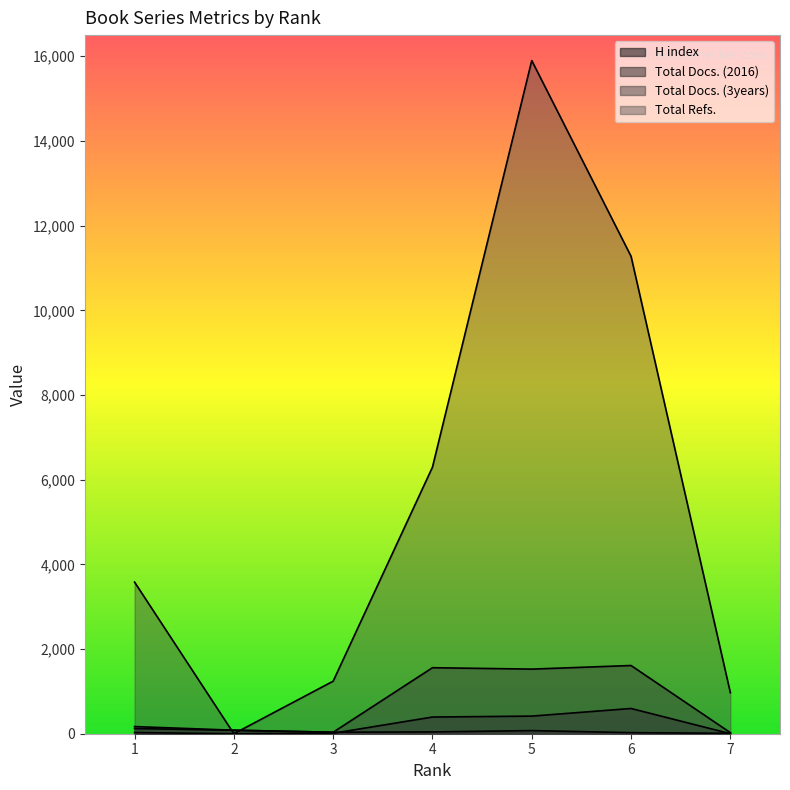

What is the average value of the Total Refs. series?

5609